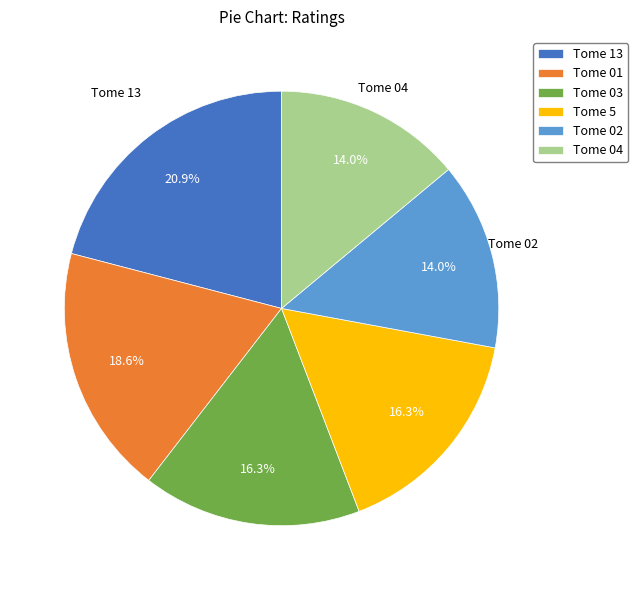

To the nearest percent, what percentage of the pie is Tome 5?

16%